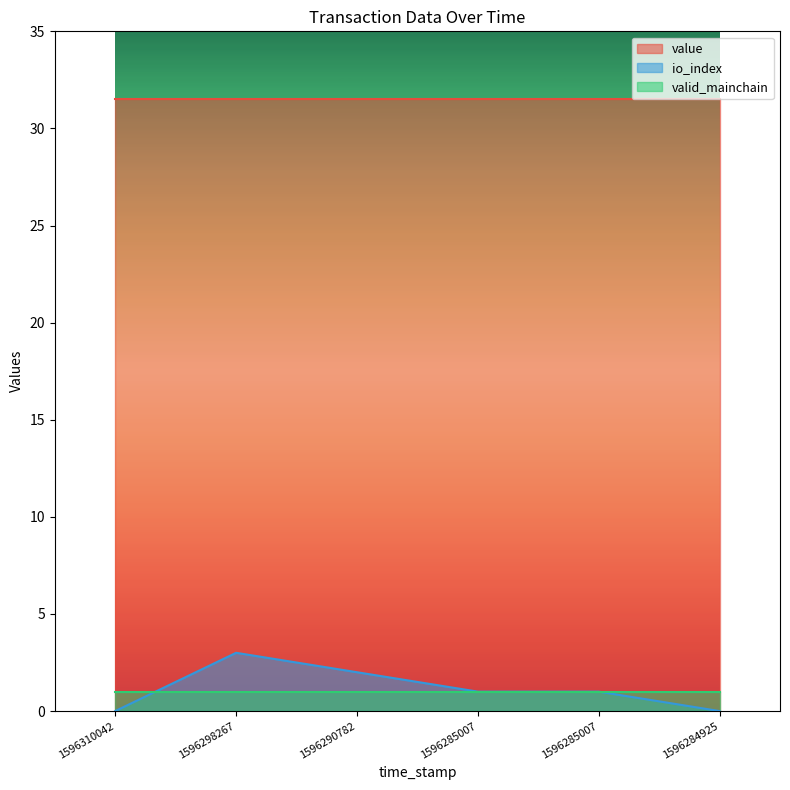

What is the total value across all series at 1596285007?

33.5